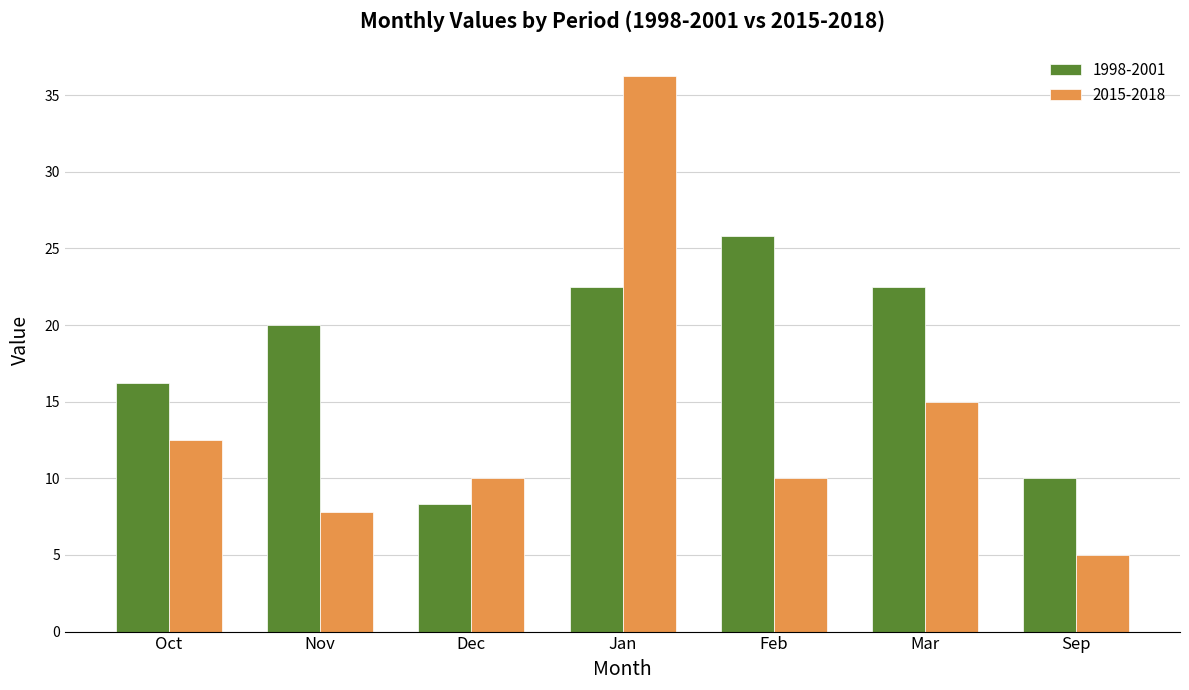

What is the highest value of the 1998-2001 series?

25.8